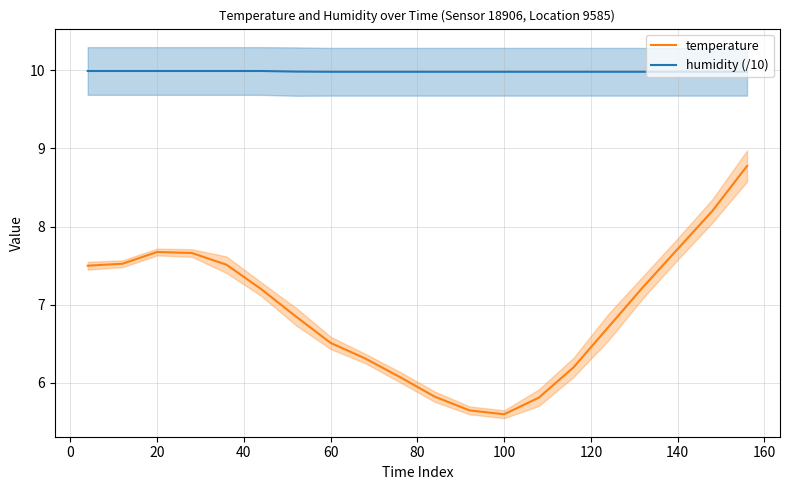

List the series in order of their overall mean, lowest first.

temperature, humidity (/10)